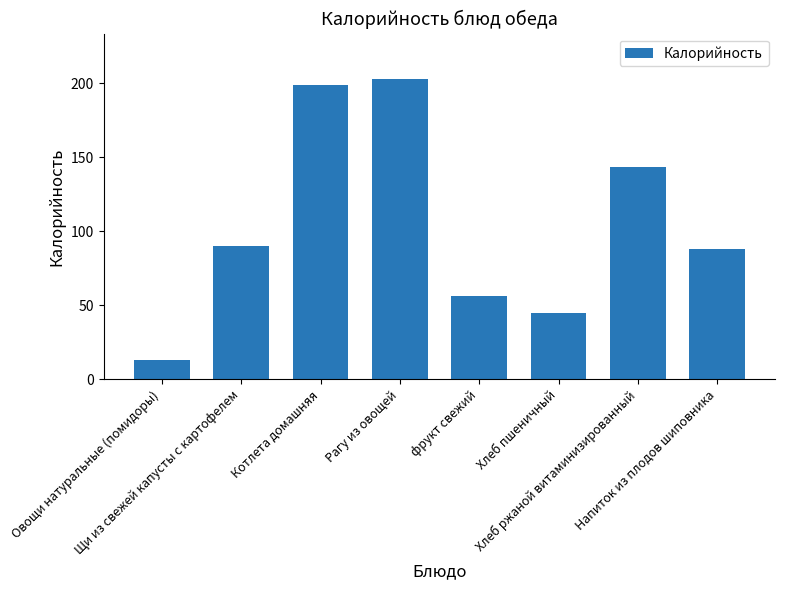

Where is the data nearest to the value 108?

Щи из свежей капусты с картофелем